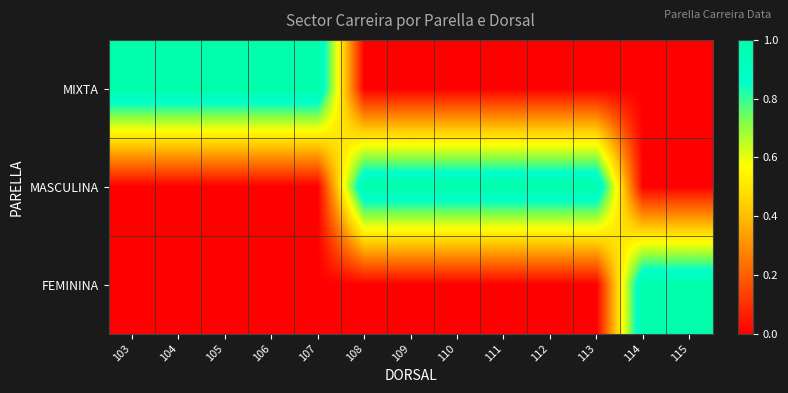

Which series has the largest total across all categories?

MASCULINA